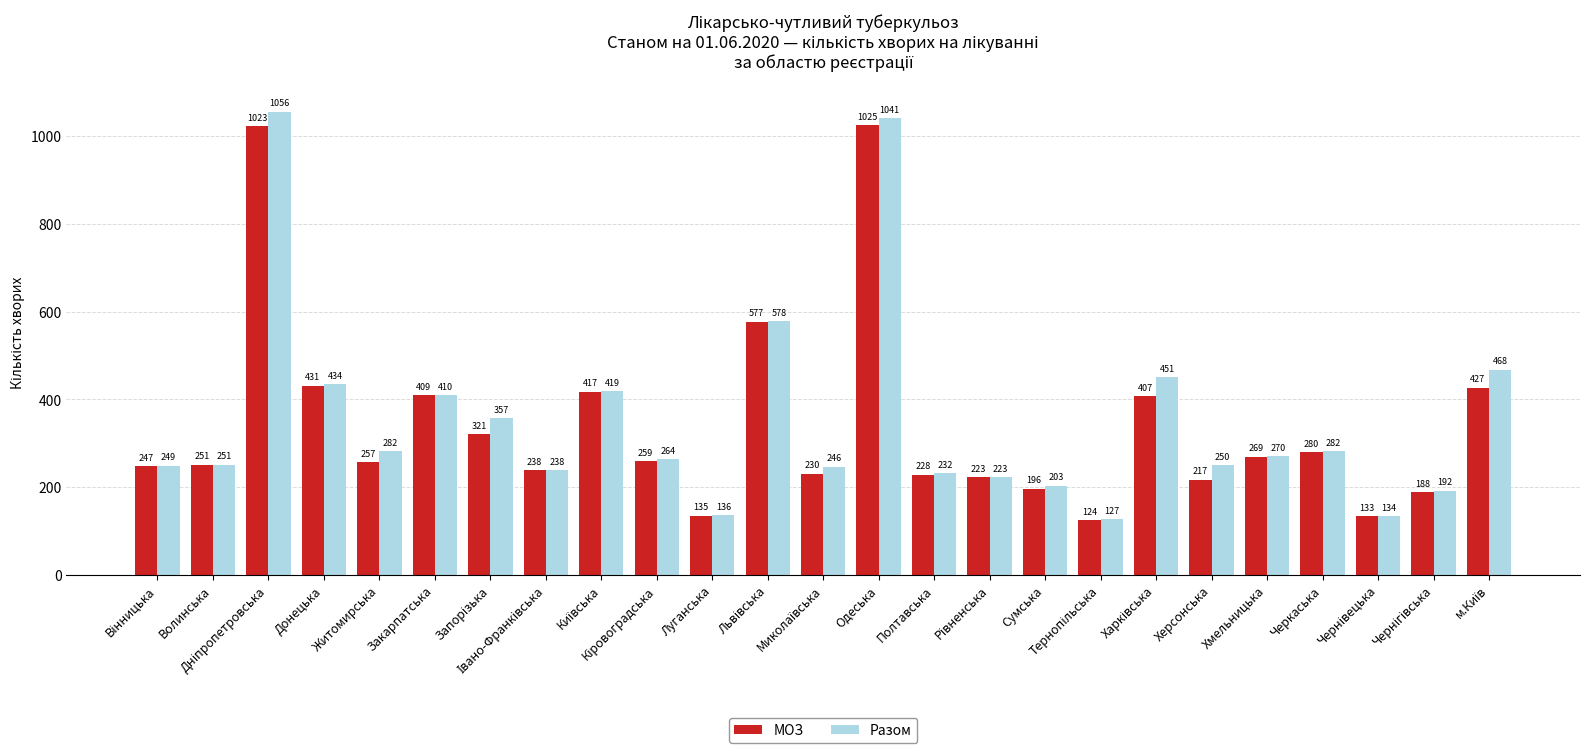

What is the minimum value for Разом?

127